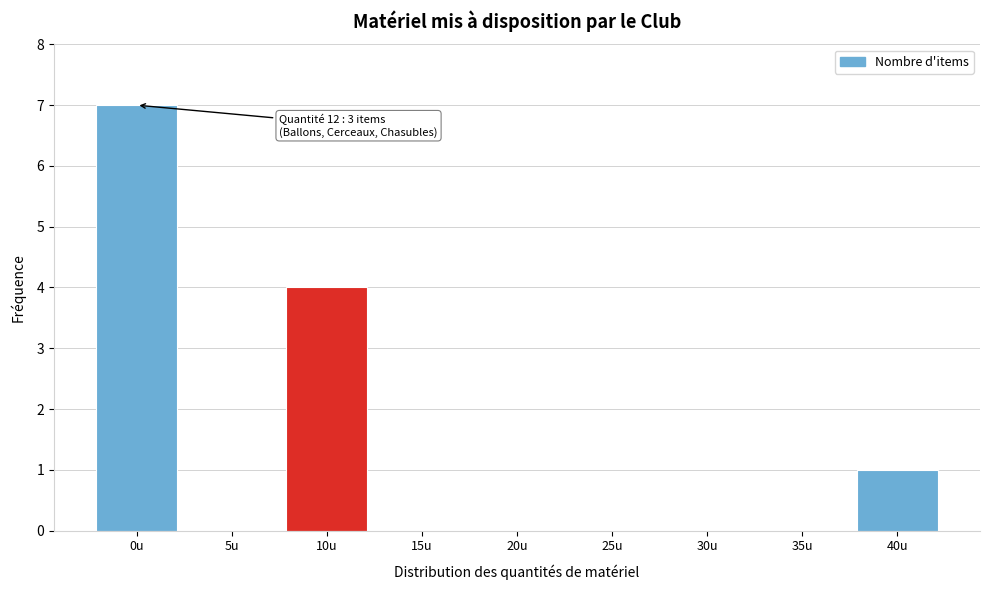

Reading right to left, what are all the values shown in this chart?

40u=1	35u=0	30u=0	25u=0	20u=0	15u=0	10u=4	5u=0	0u=7